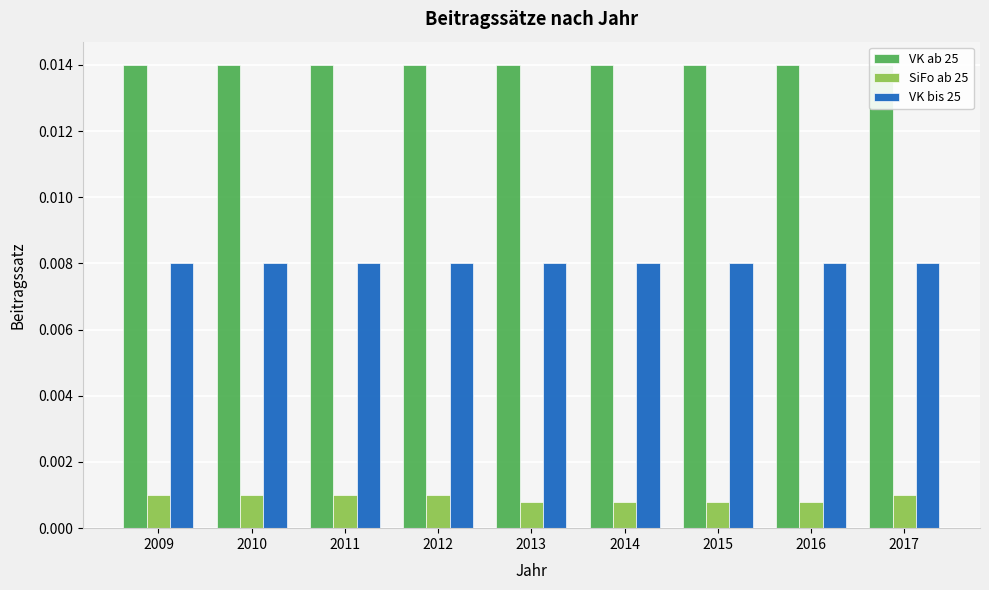

At how many categories does at least one series exceed 0?

9